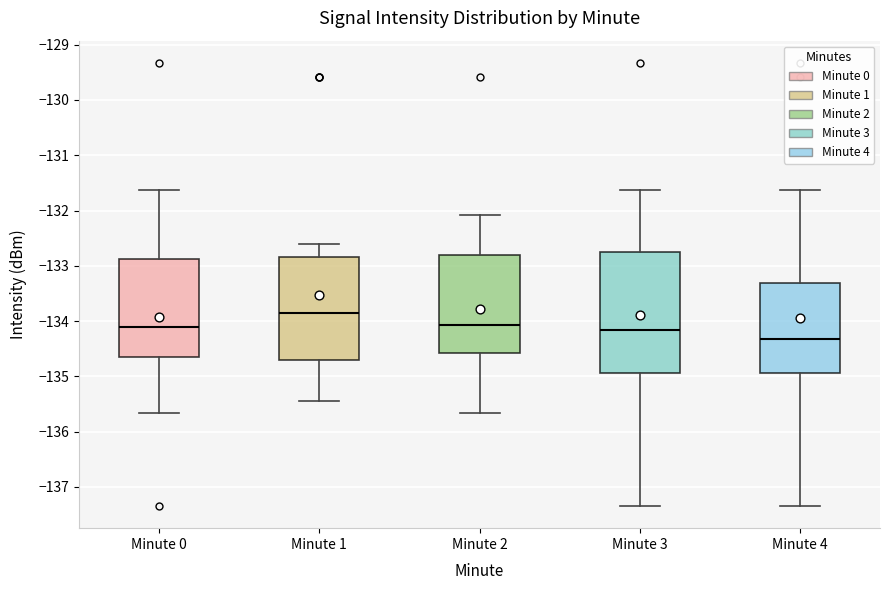

Comparing the boxes themselves (not the whiskers), which one is the tallest?

Minute 3